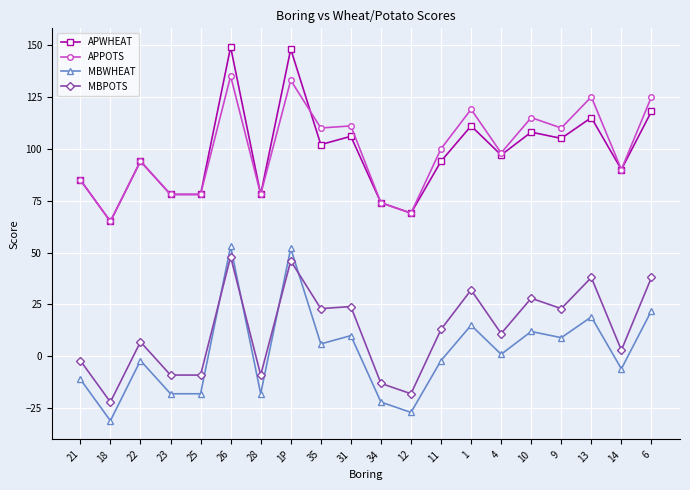

Is this an area chart (filled region under the line)?

No